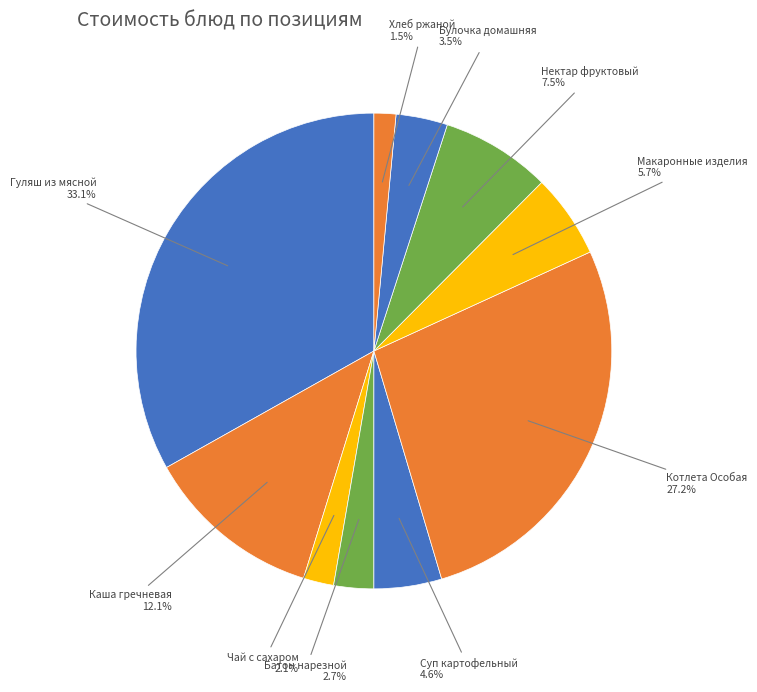

Rank the categories by value from highest to lowest.

Гуляш из мясной, Котлета Особая, Каша гречневая, Нектар фруктовый, Макаронные изделия, Суп картофельный, Булочка домашняя, Батон нарезной, Чай с сахаром, Хлеб ржаной